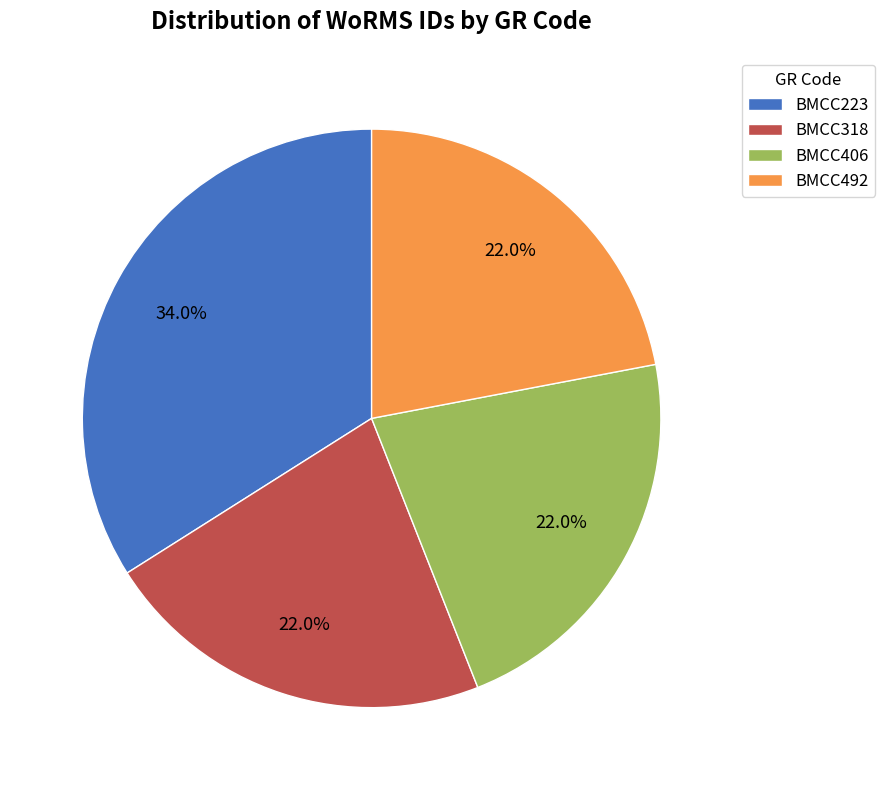

Is the sum of BMCC318 and BMCC406 greater than half?

No